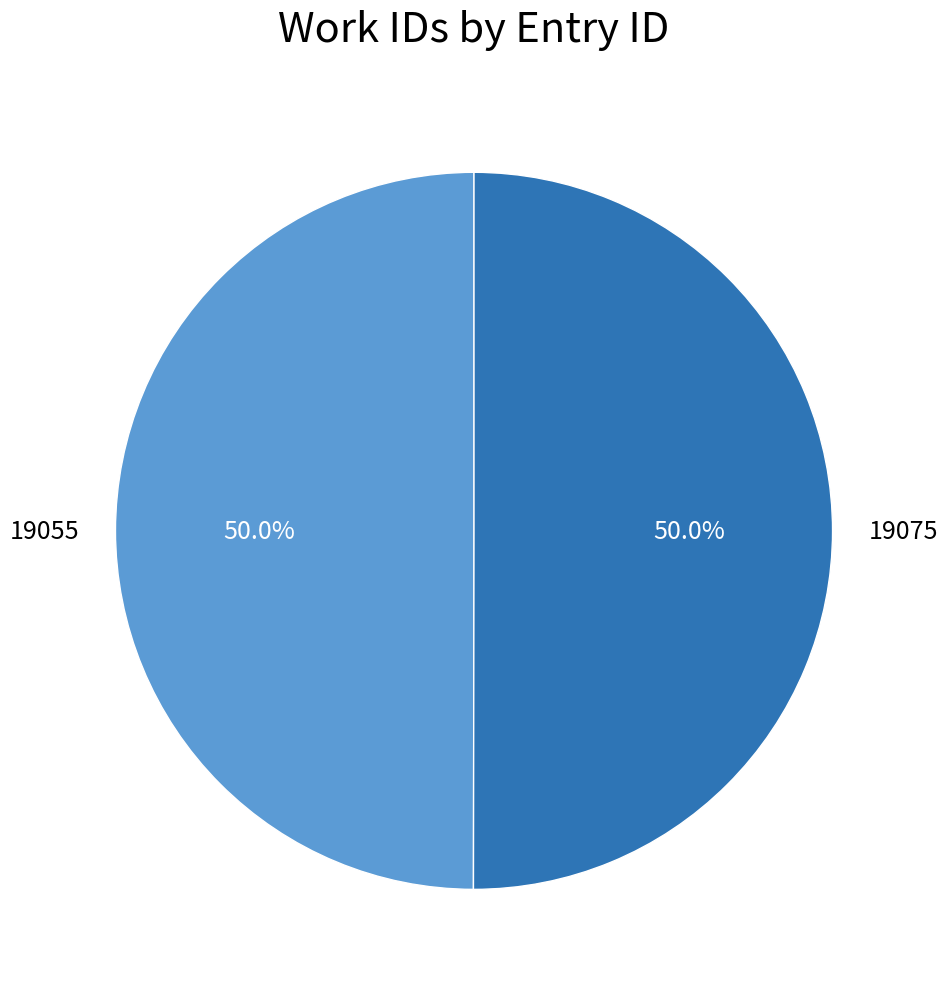

What percentage is NOT represented by 19055?

50.0%